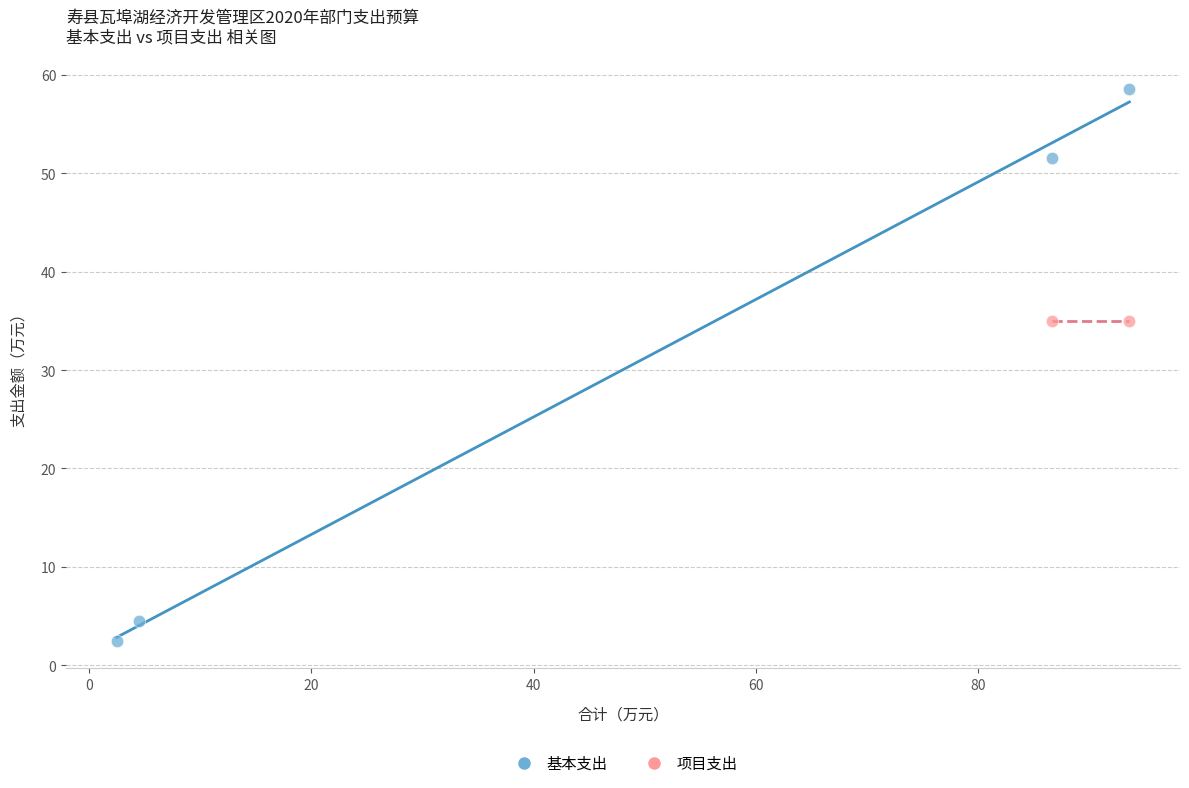

What are all the series names shown in the legend?

基本支出, 项目支出